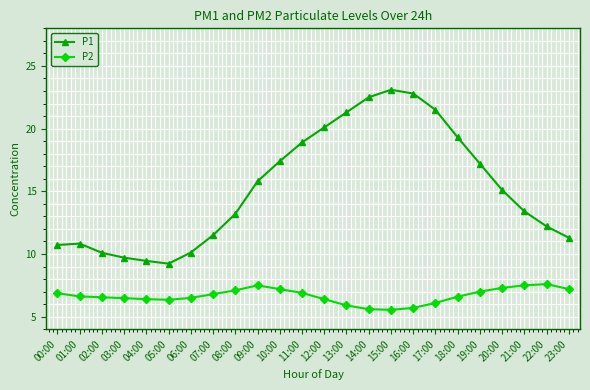

At how many categories does at least one series exceed 8?

24